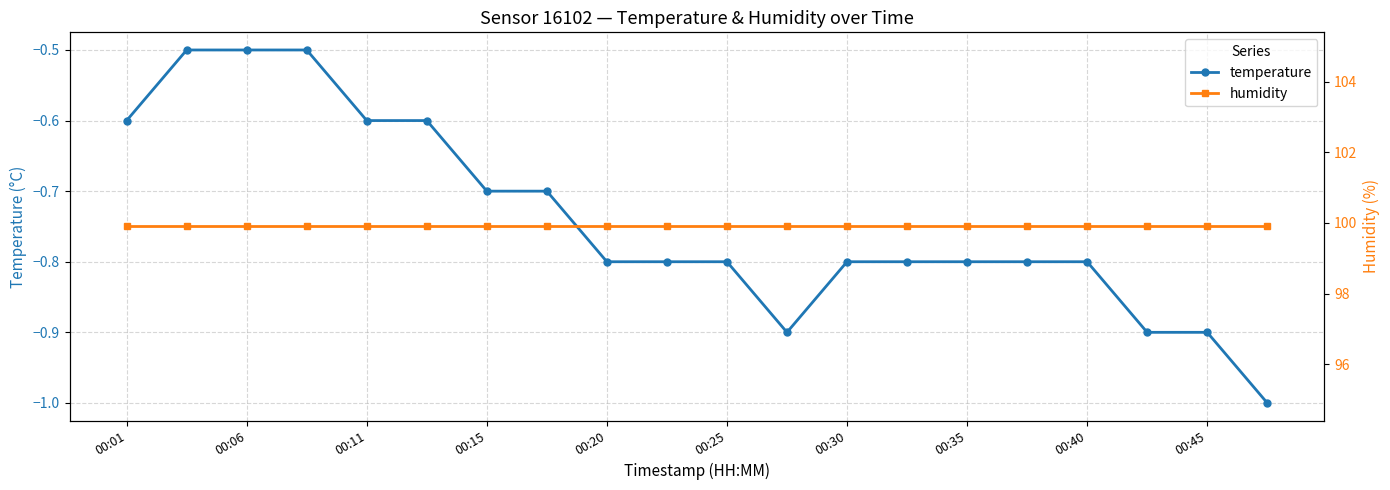

Which category has the highest value across all series?

00:01